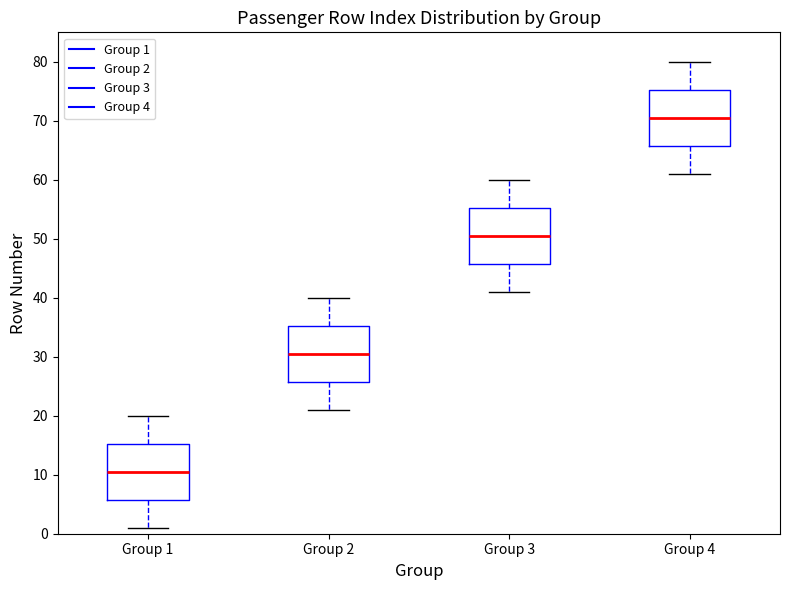

Where is the upper edge of the box for Group 3 on the y-axis? The values are not printed on the chart, so give them approximately, as read against the axis.

55